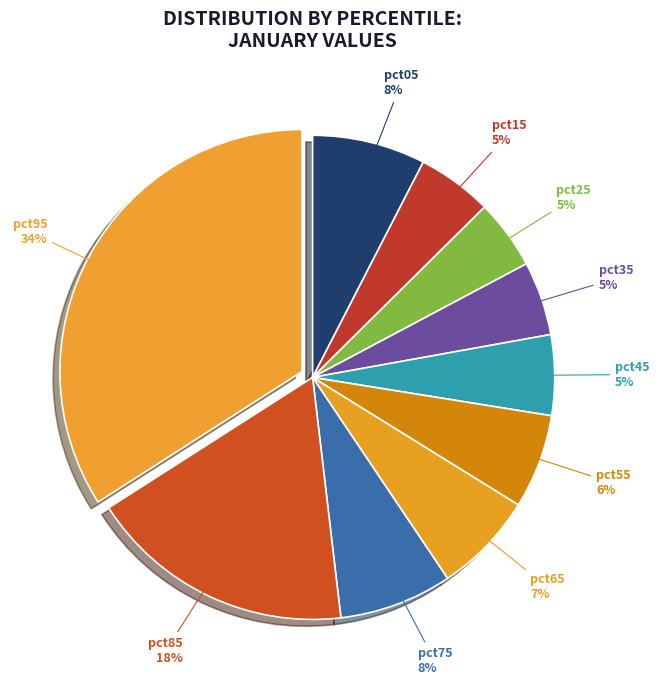

How many slices are in this pie chart?

10